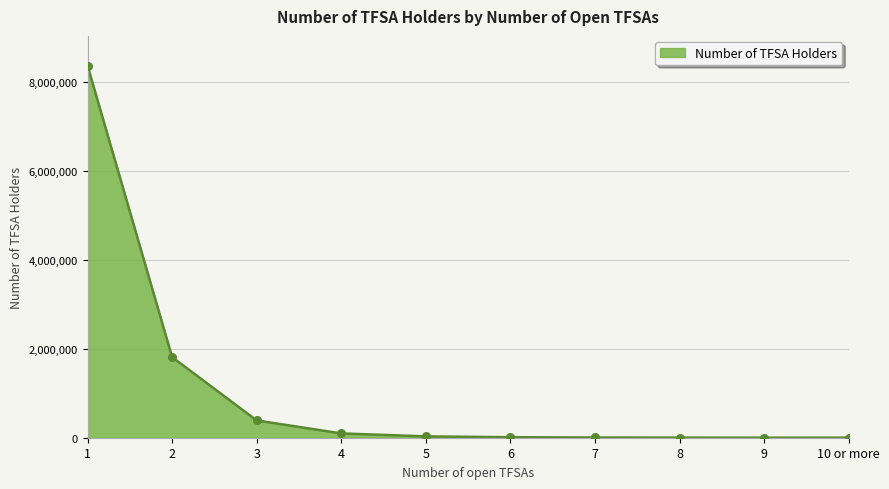

What is the ratio of the value at 6 to the value at 5?

0.4